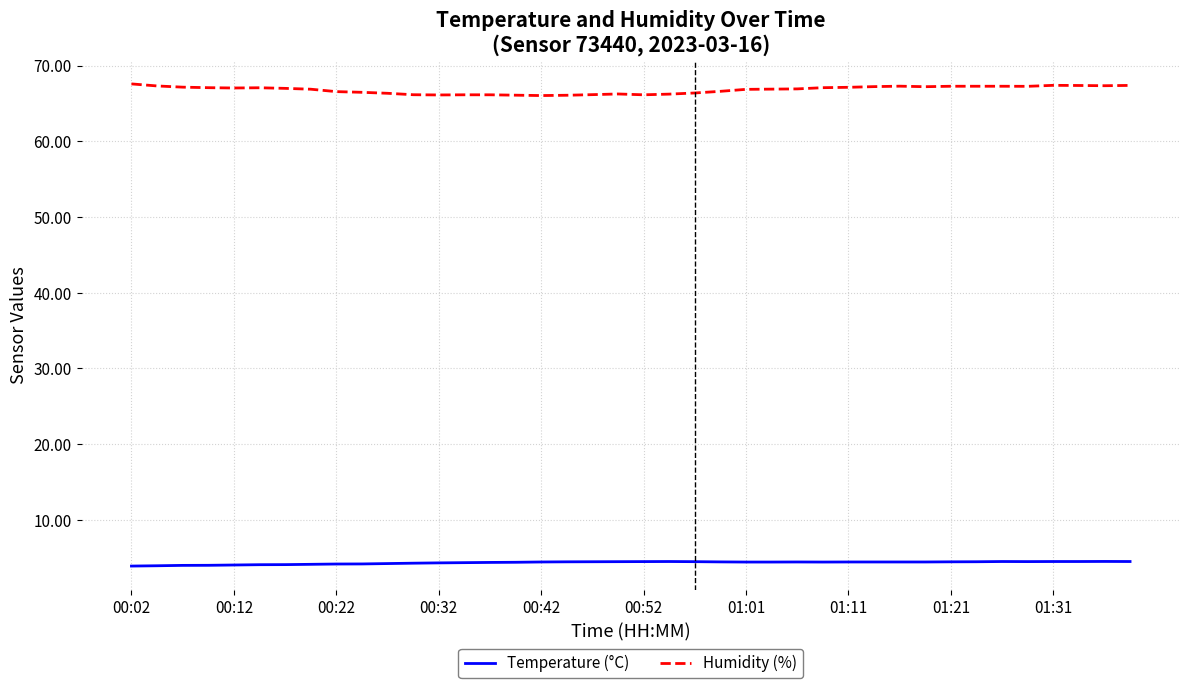

At how many categories does at least one series exceed 40?

40